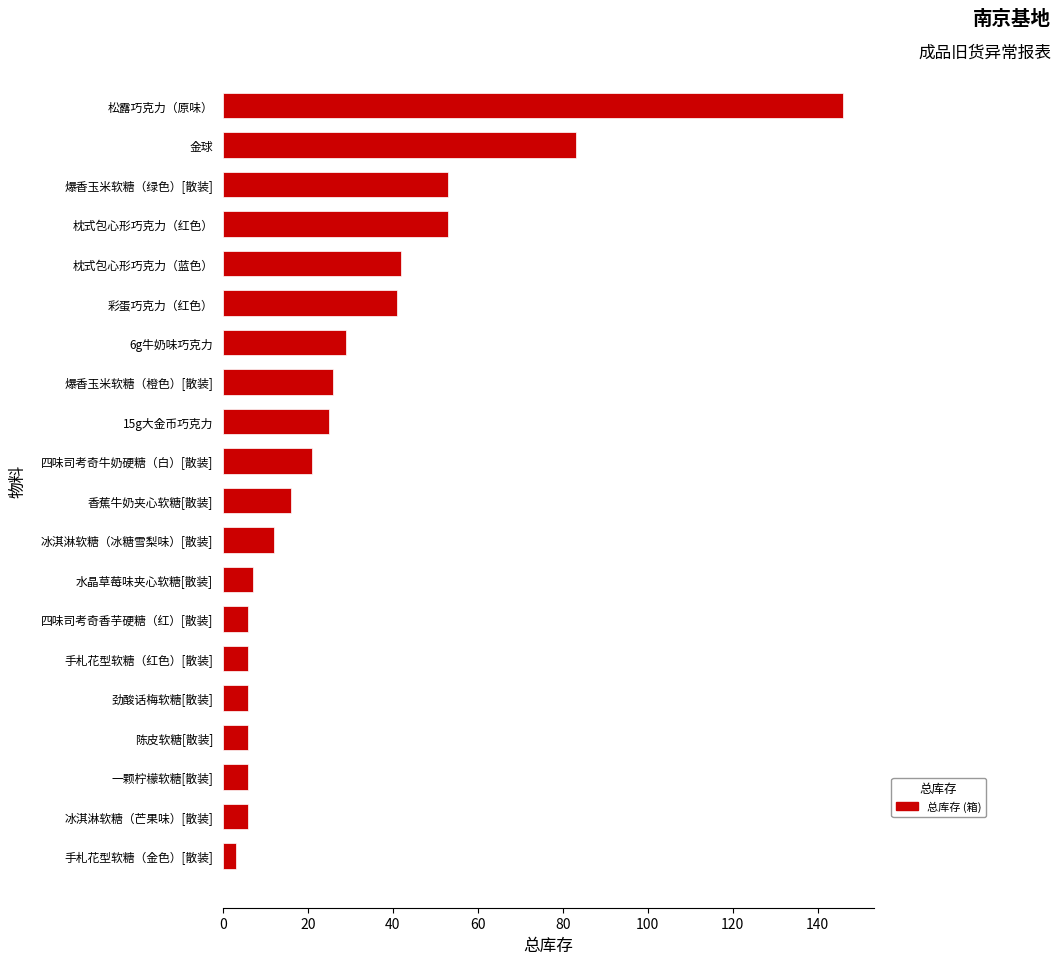

What is the maximum value shown in the chart?

146